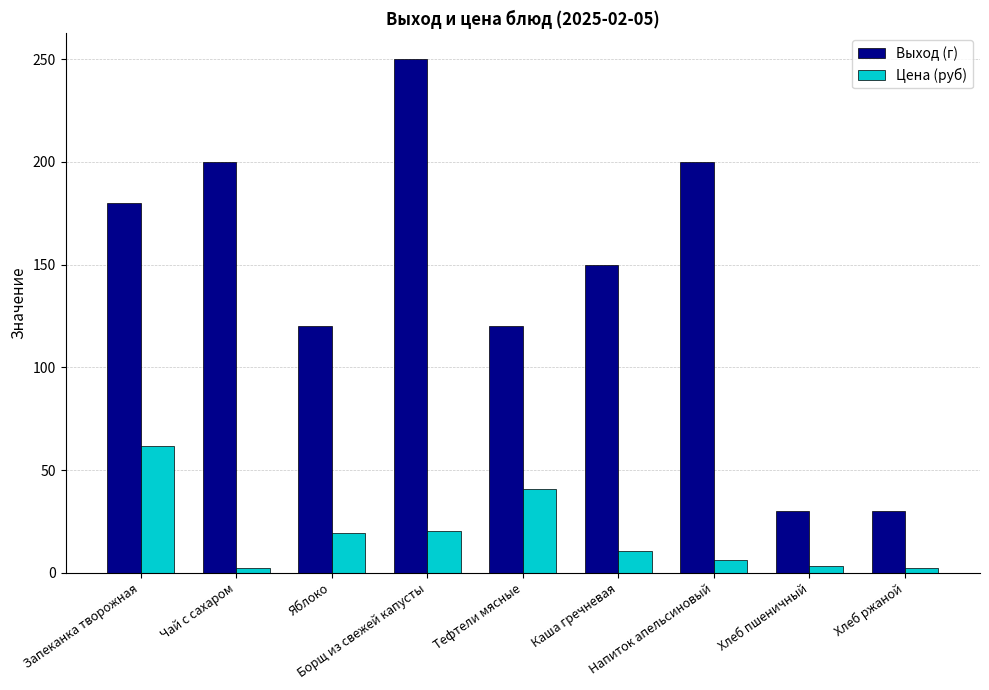

At how many categories does at least one series exceed 172?

4